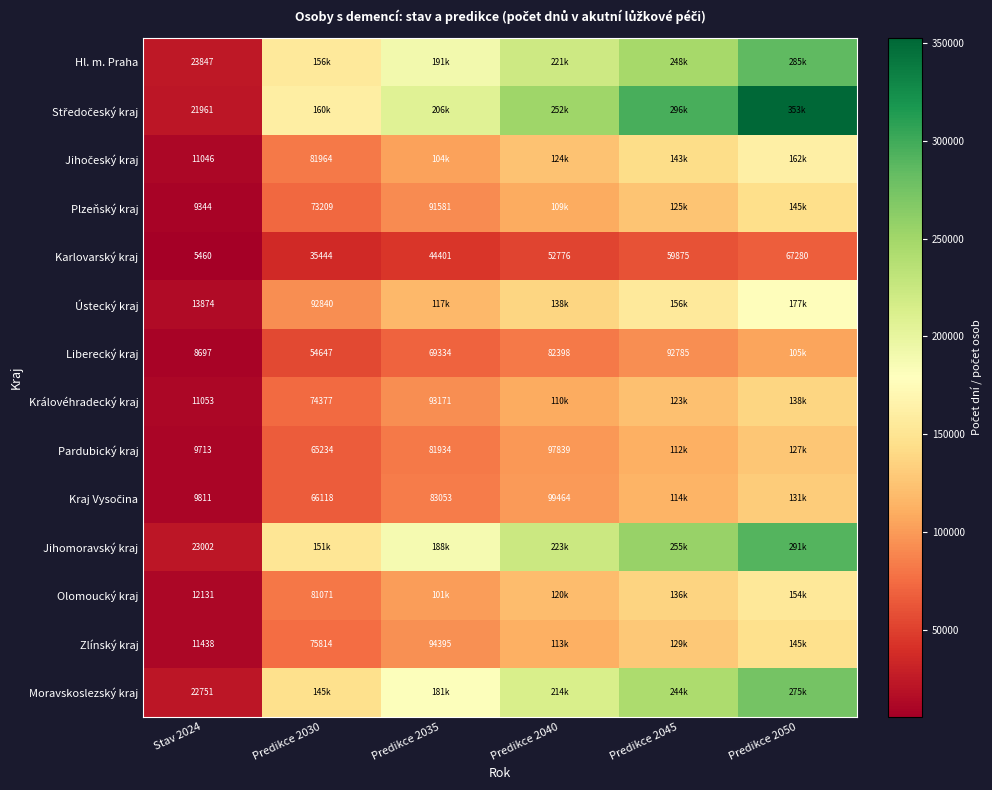

The value of Olomoucký kraj at Predikce 2035 is 22997.9. True or false?

False